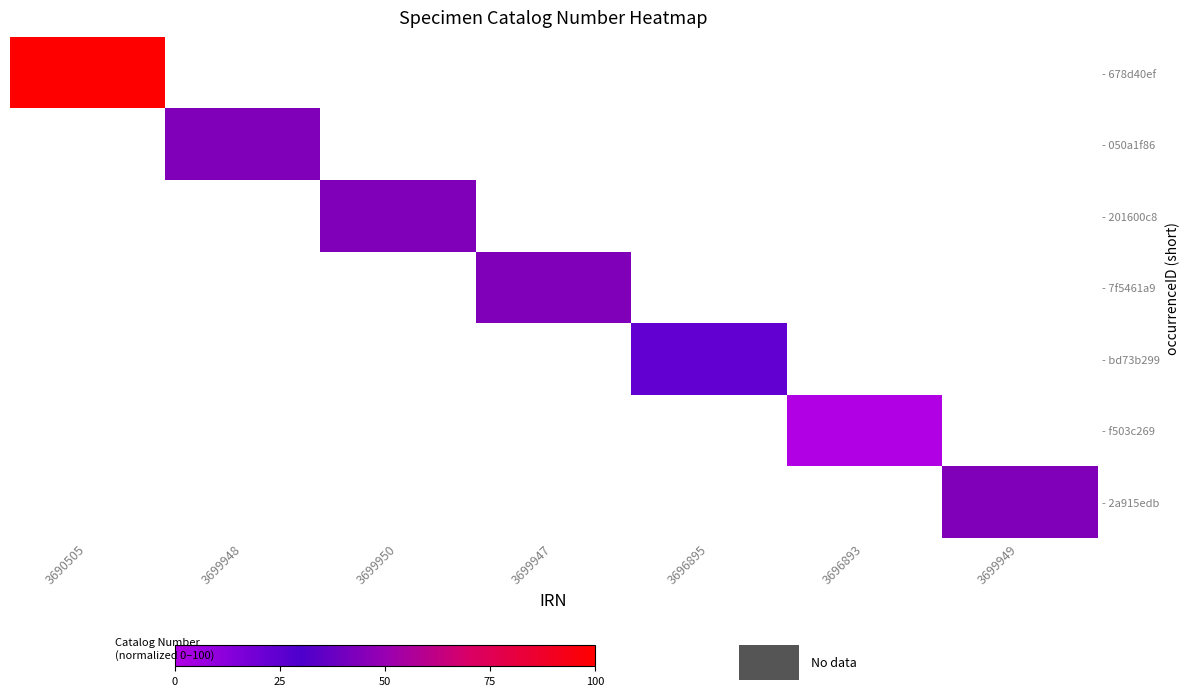

At which category does the chart reach its minimum across all series?

3696893